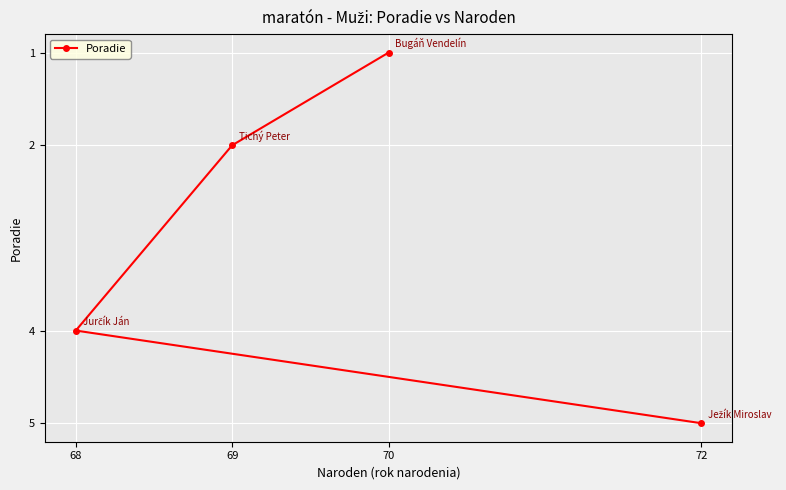

What is the greatest value displayed?

5